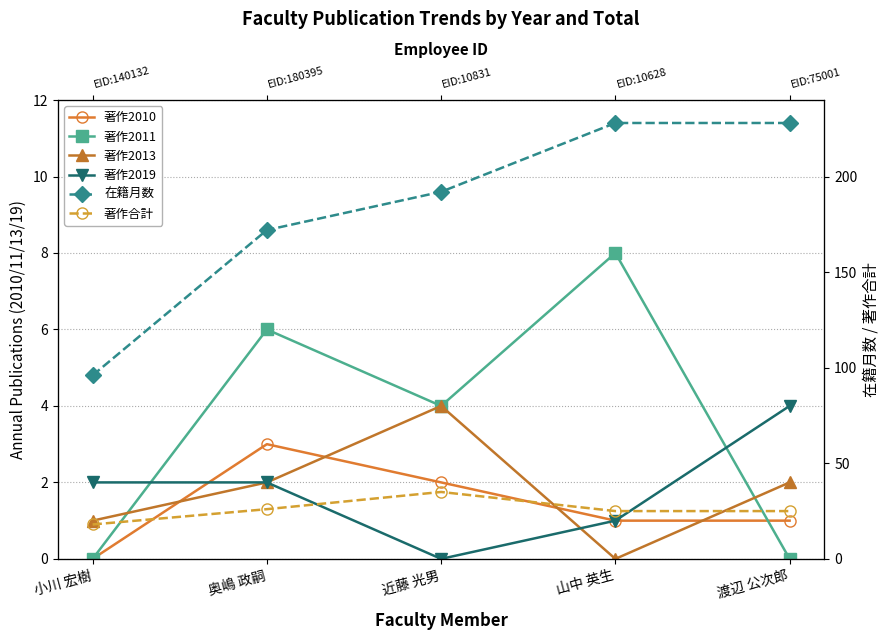

True or false: 著作合計 and 著作2010 cross at least once.

False